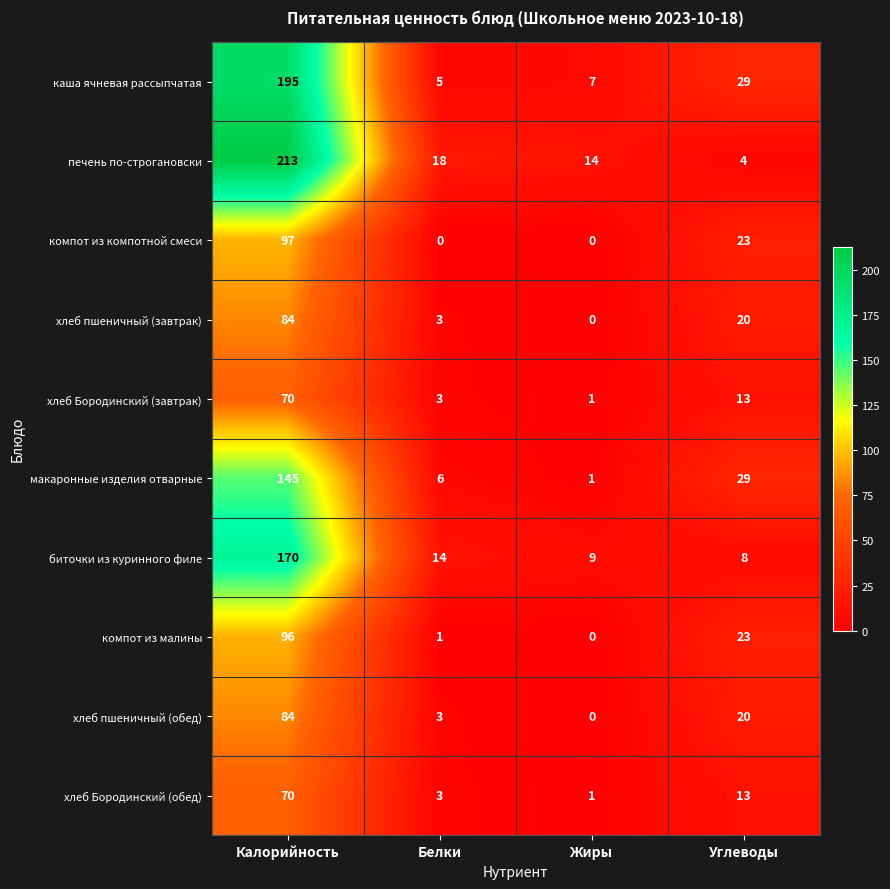

What is the difference between the maximum and minimum values in the макаронные изделия отварные series?

144